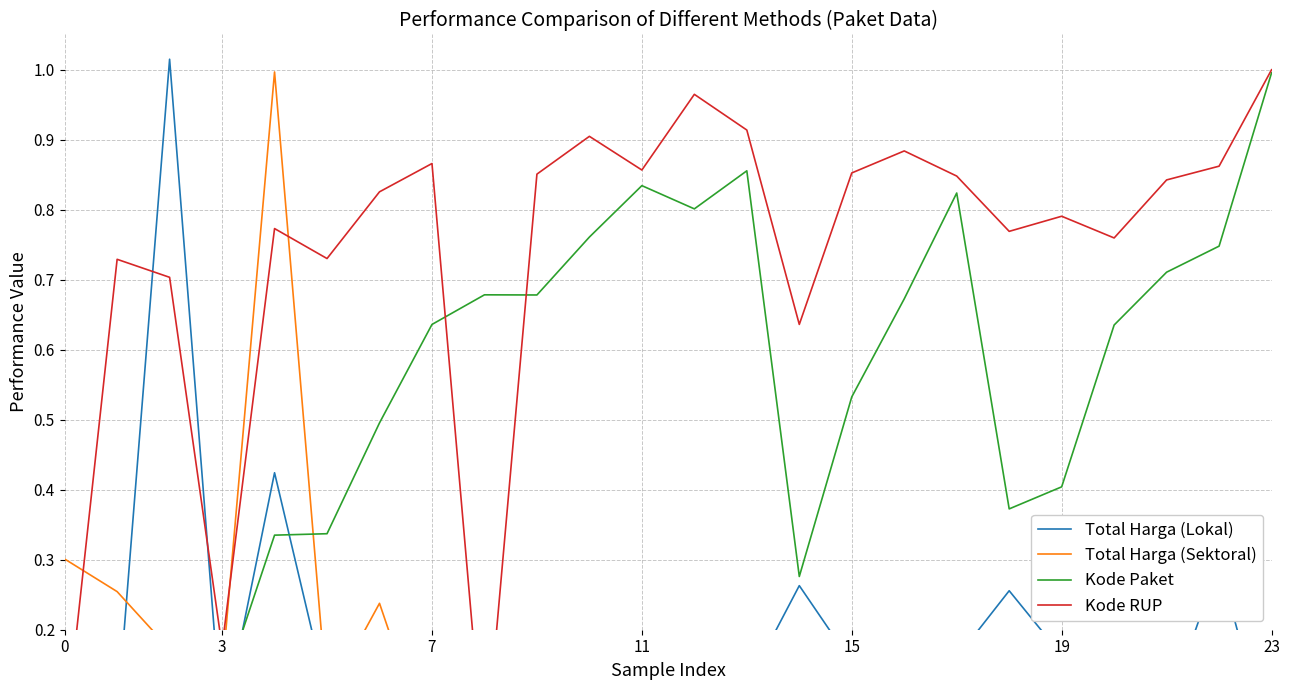

What is the average value of the Kode Paket series?

0.5